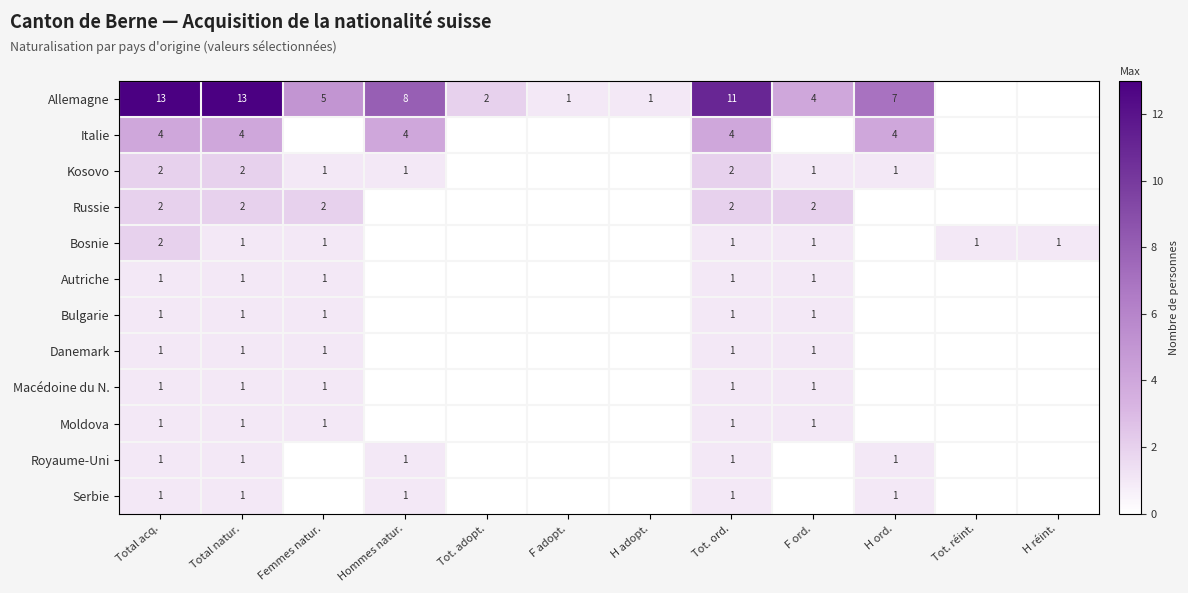

The value of Danemark at Total natur. is 0. True or false?

False